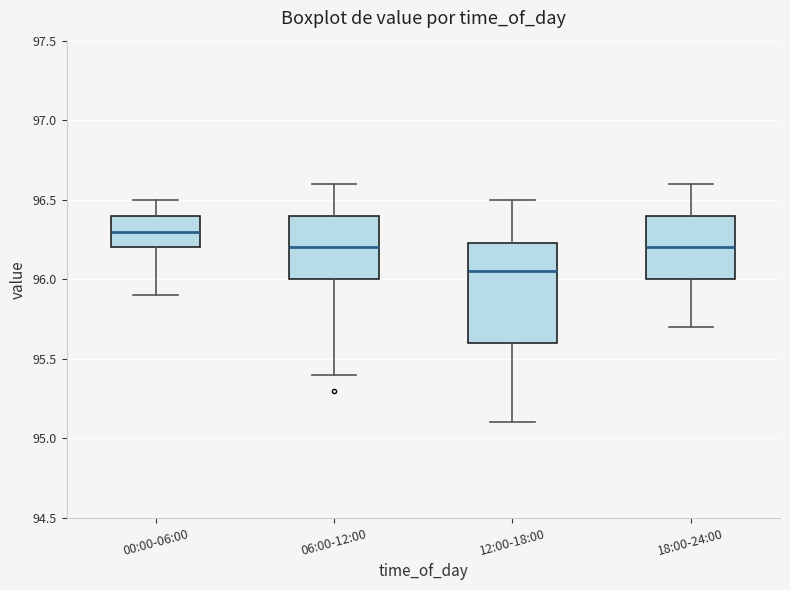

Where is the upper edge of the box for 12:00-18:00 on the y-axis? The values are not printed on the chart, so give them approximately, as read against the axis.

96.25